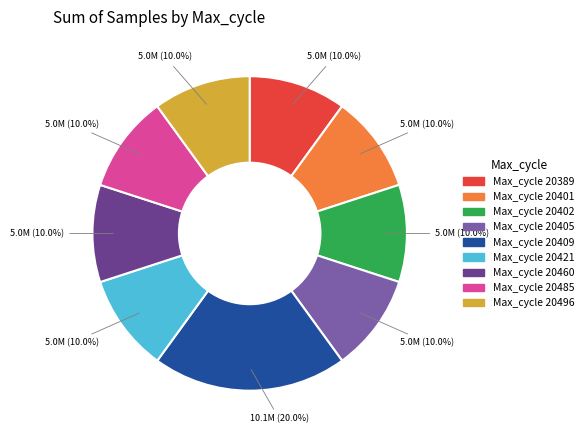

Is there any slice that represents more than half of the pie?

No